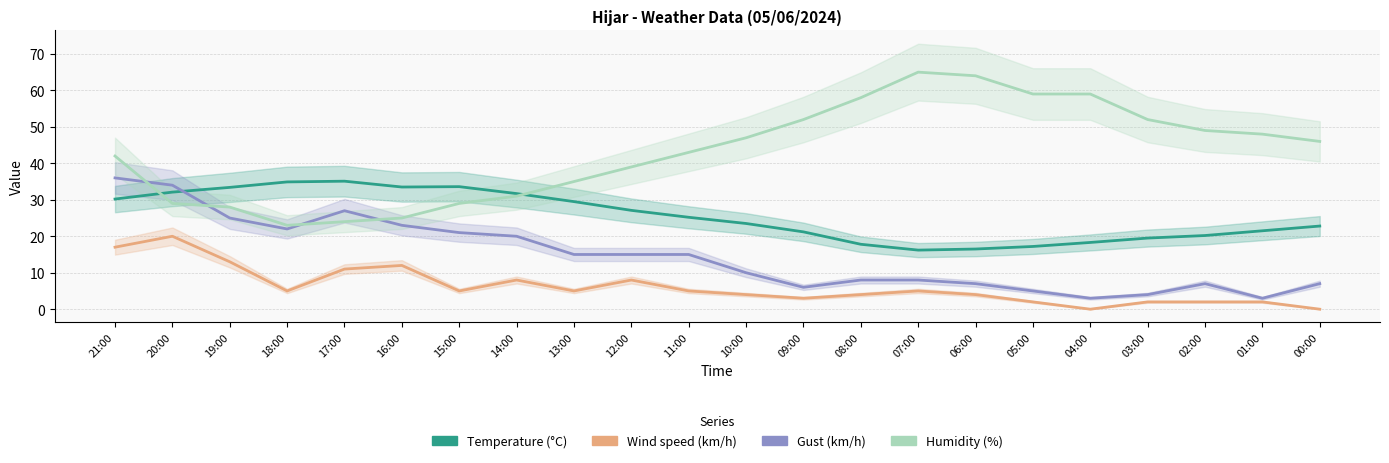

Rank the series by their maximum value, from lowest to highest.

Wind speed (km/h), Temperature (°C), Gust (km/h), Humidity (%)